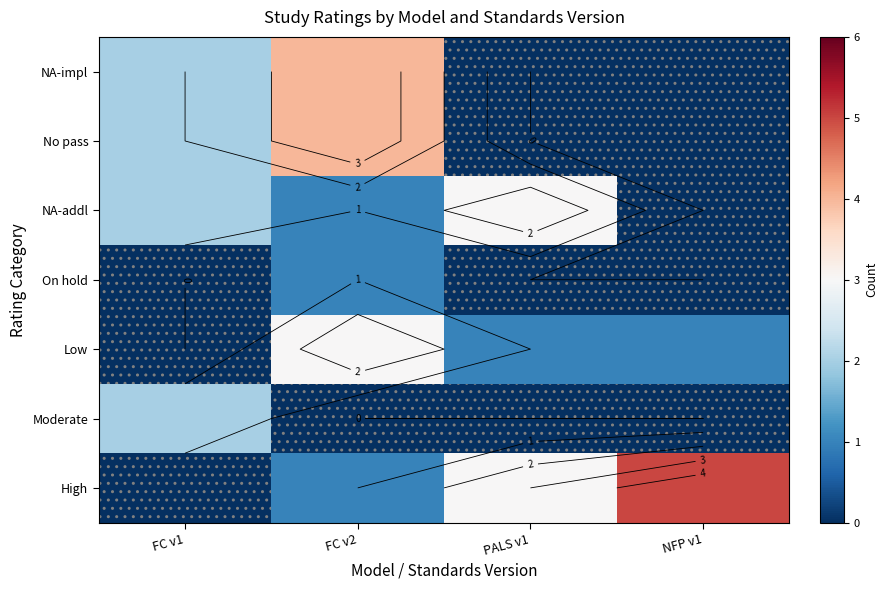

What is the spread (max minus min) of values at NFP v1?

5